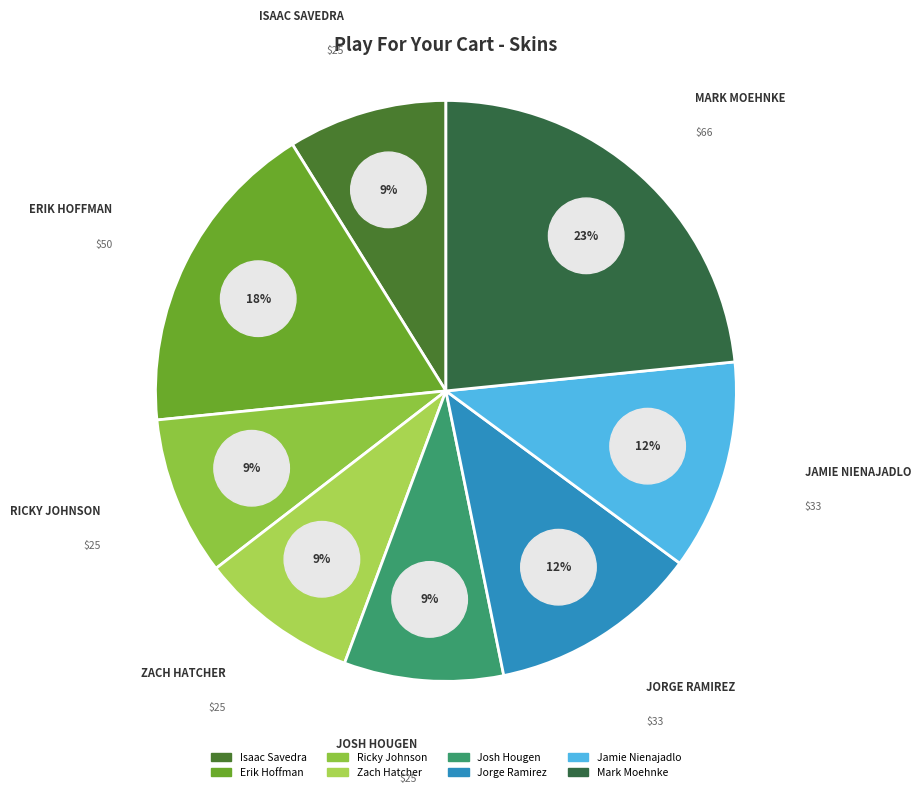

To the nearest percent, what is the average slice percentage?

12%